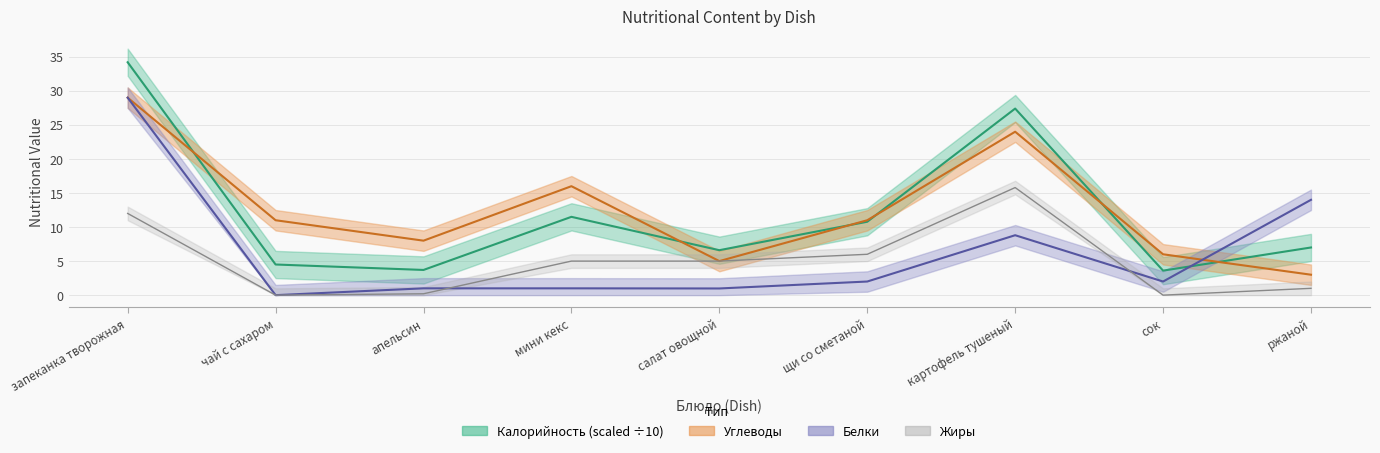

True or false: Углеводы has a value of 3.7 at щи со сметаной.

False